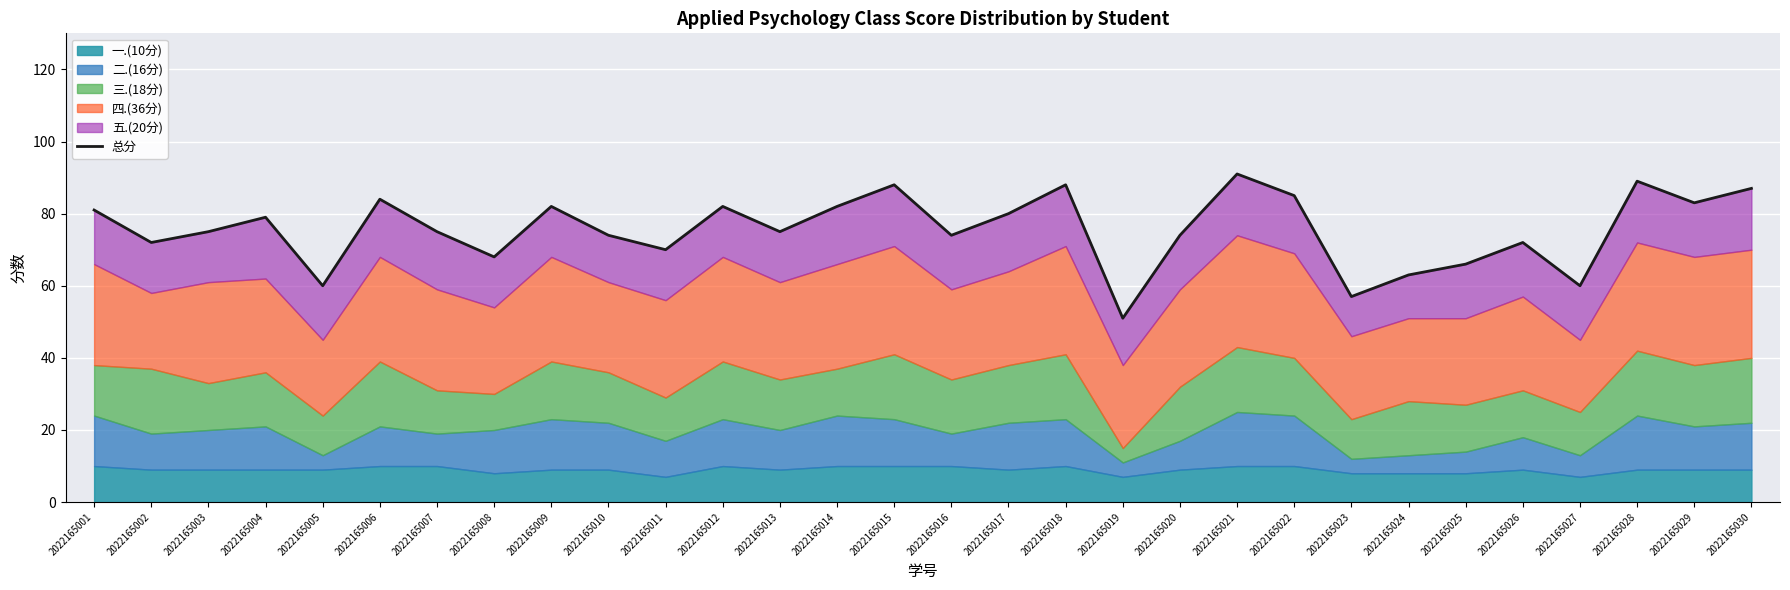

Reading right to left, transcribe all the data shown in this chart.

2022165030=87	2022165029=83	2022165028=89	2022165027=60	2022165026=72	2022165025=66	2022165024=63	2022165023=57	2022165022=85	2022165021=91	2022165020=74	2022165019=51	2022165018=88	2022165017=80	2022165016=74	2022165015=88	2022165014=82	2022165013=75	2022165012=82	2022165011=70	2022165010=74	2022165009=82	2022165008=68	2022165007=75	2022165006=84	2022165005=60	2022165004=79	2022165003=75	2022165002=72	2022165001=81